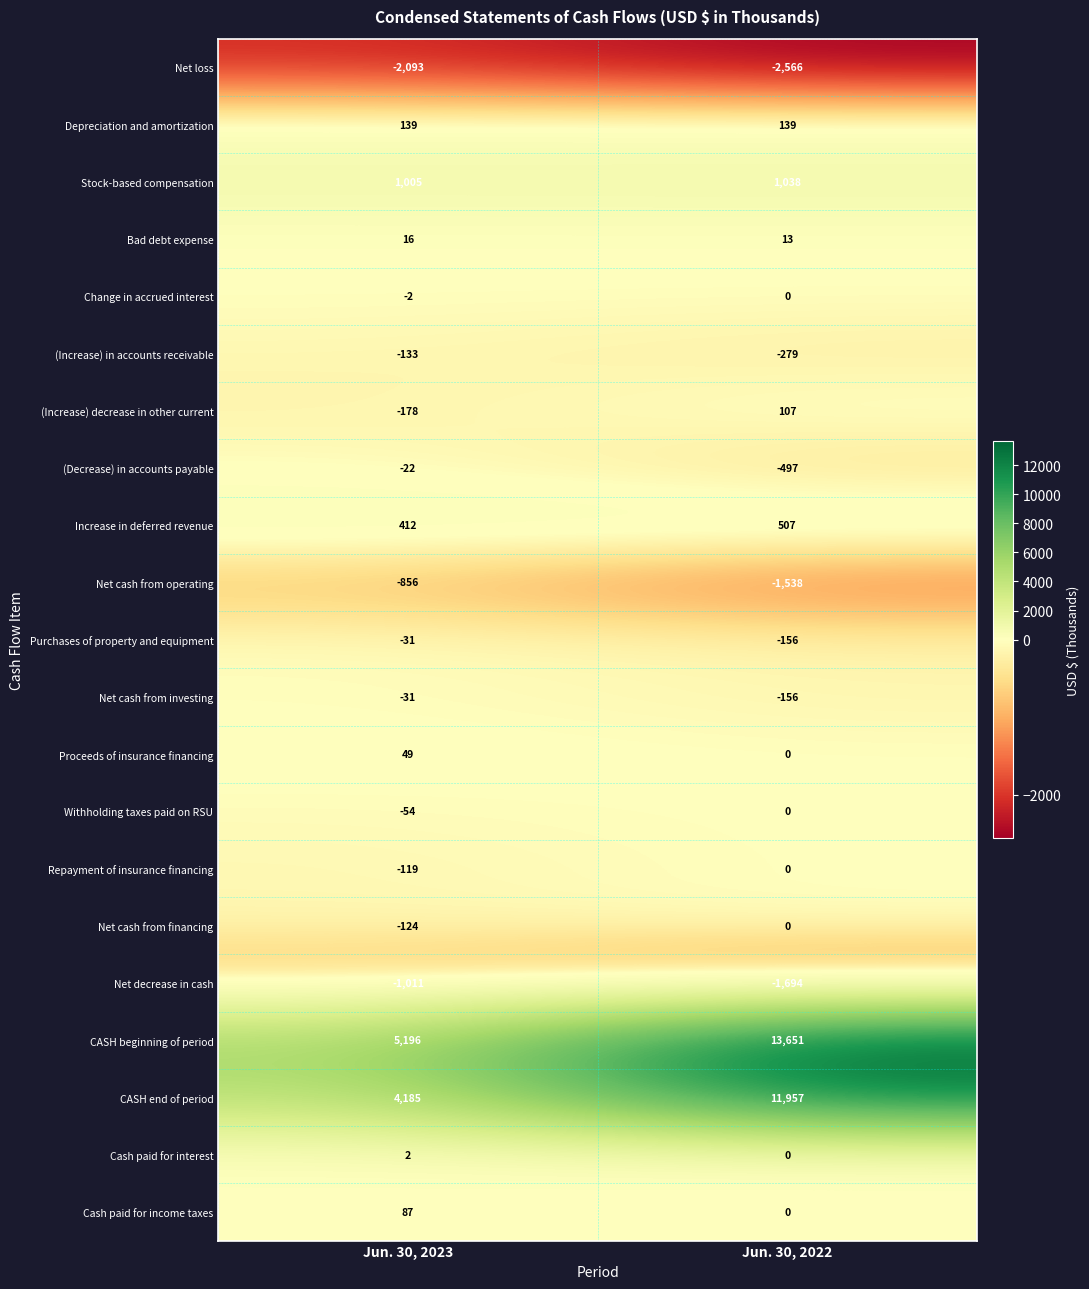

What is the minimum value shown in the chart?

-2566